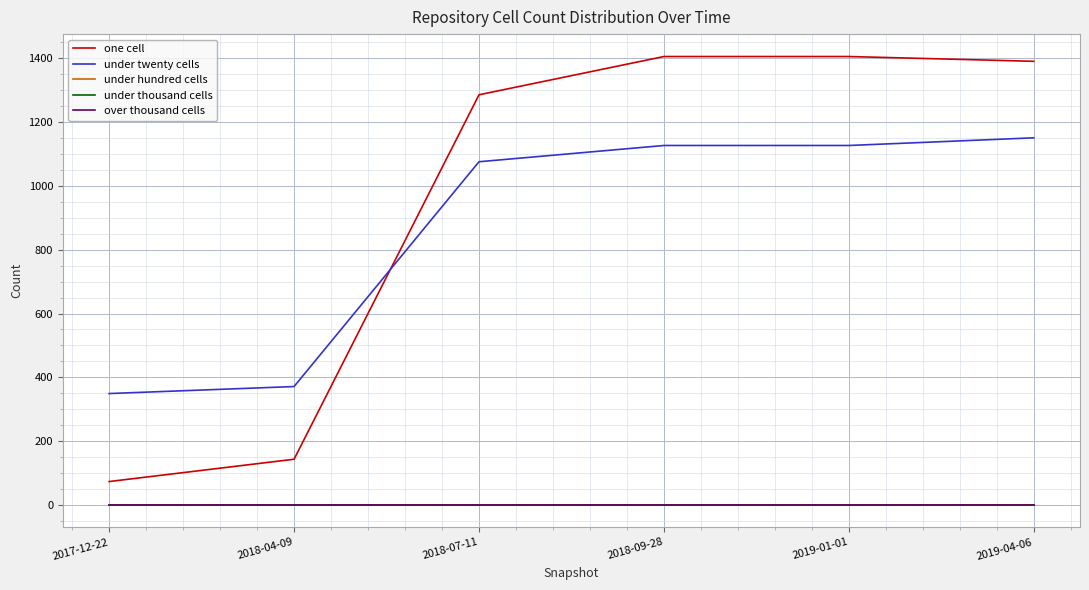

What position from the left is 2018-07-11?

3